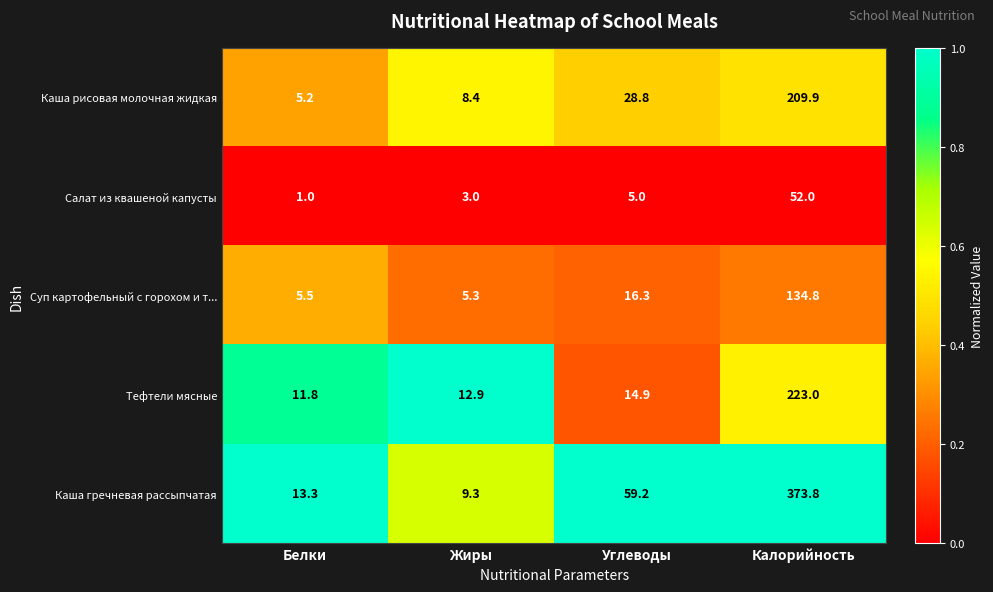

What is the maximum value shown in the chart?

373.8